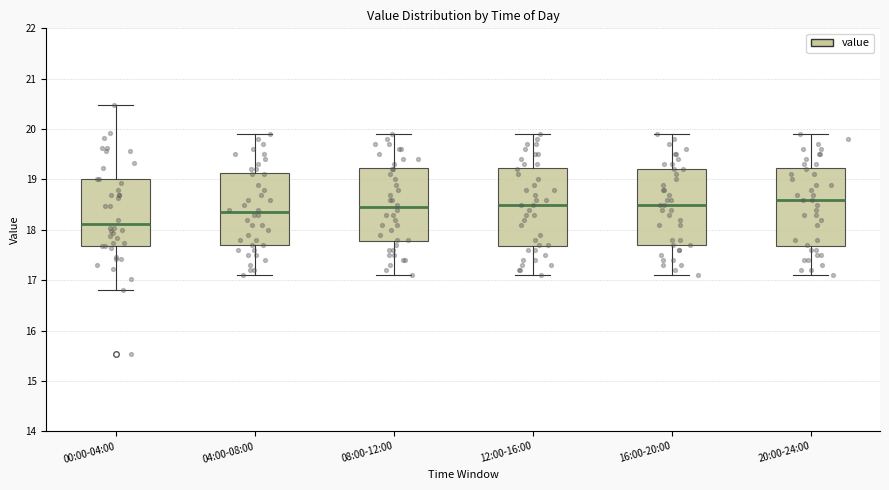

Where does the median line of the box for 12:00-16:00 sit on the y-axis? The values are not printed on the chart, so give them approximately, as read against the axis.

18.5